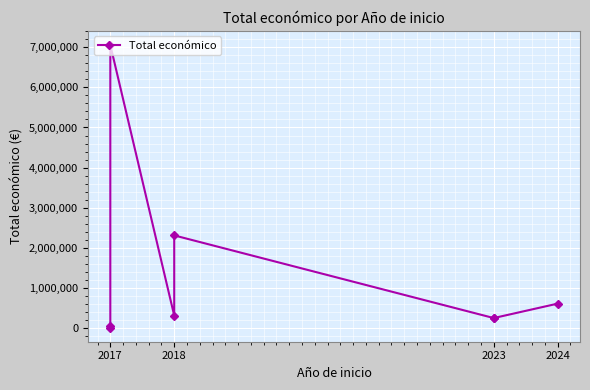

Reading right to left, transcribe all the data shown in this chart.

609206	250000	250000	2310026	311553	7056709	42072	12000